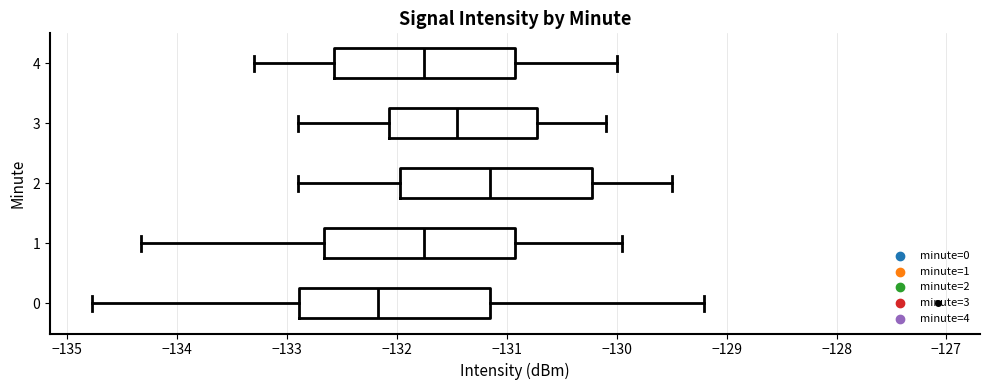

Where is the left edge of the box at y = 4 on the x-axis? The values are not printed on the chart, so give them approximately, as read against the axis.

-132.6